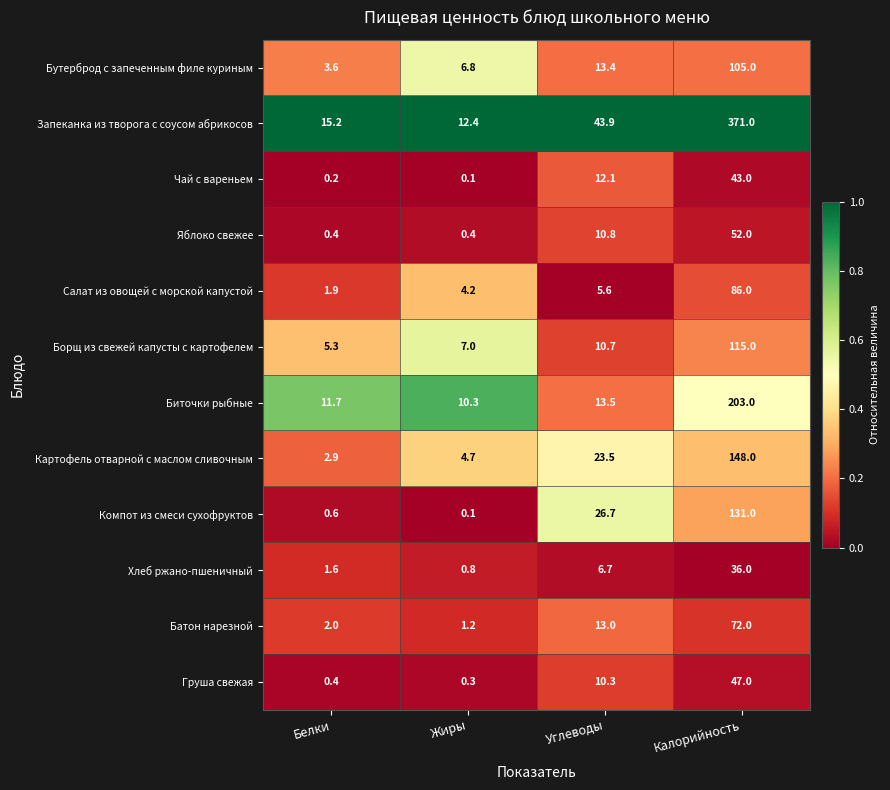

At which label is Компот из смеси сухофруктов closest to 65?

Углеводы